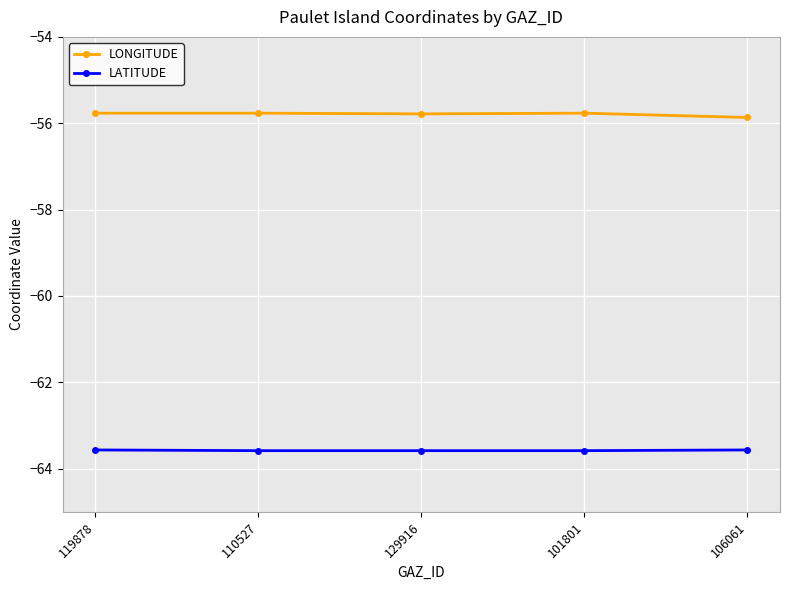

What is the smallest value displayed?

-63.6